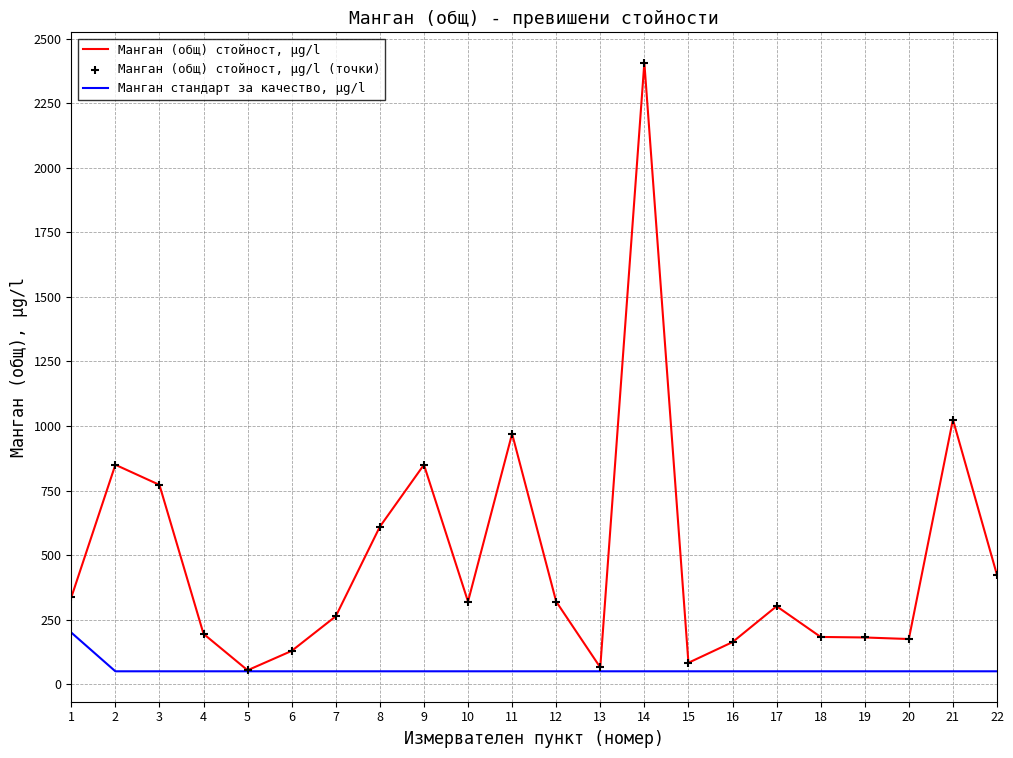

At which category is the sum across all series the highest?

14